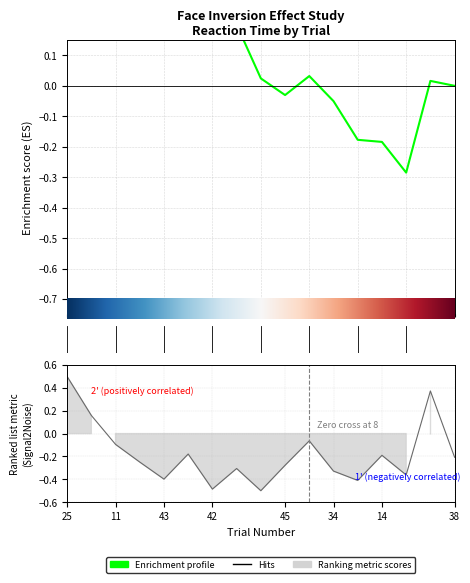

Is it true that the value at 21 is -0.3?

False